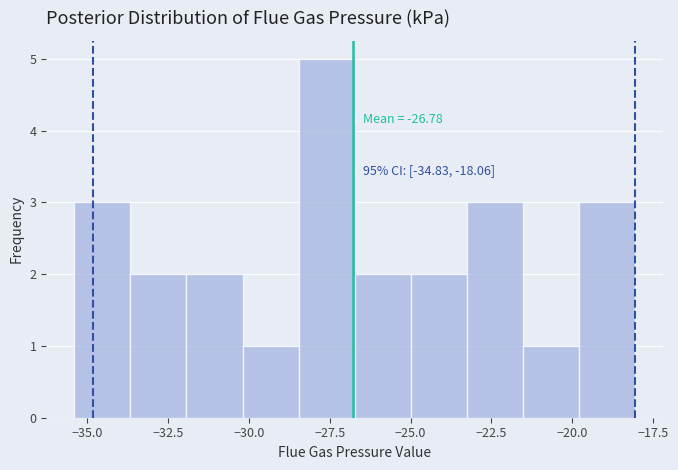

Read against the x-axis, roughly where is the centre of the tallest bar?

-27.5